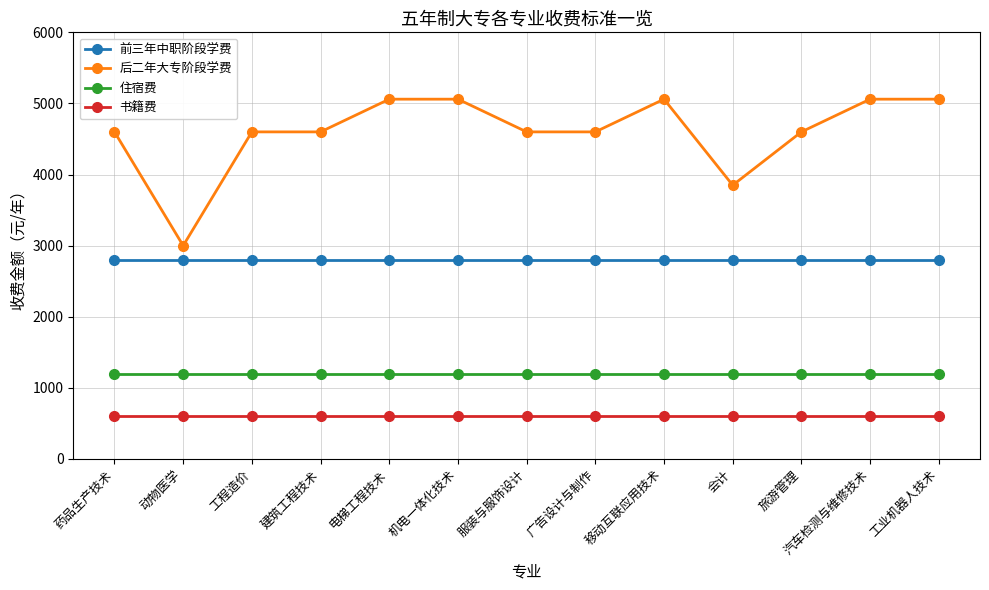

Which category has the lowest value in the 后二年大专阶段学费 series?

动物医学